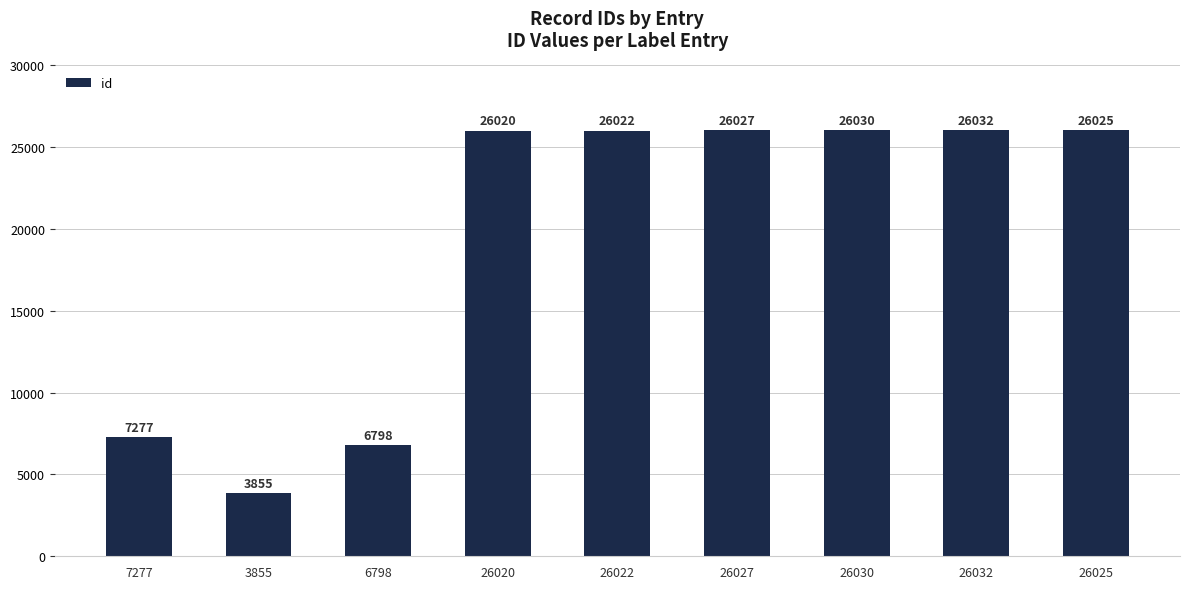

At which label is the value closest to 14943?

7277